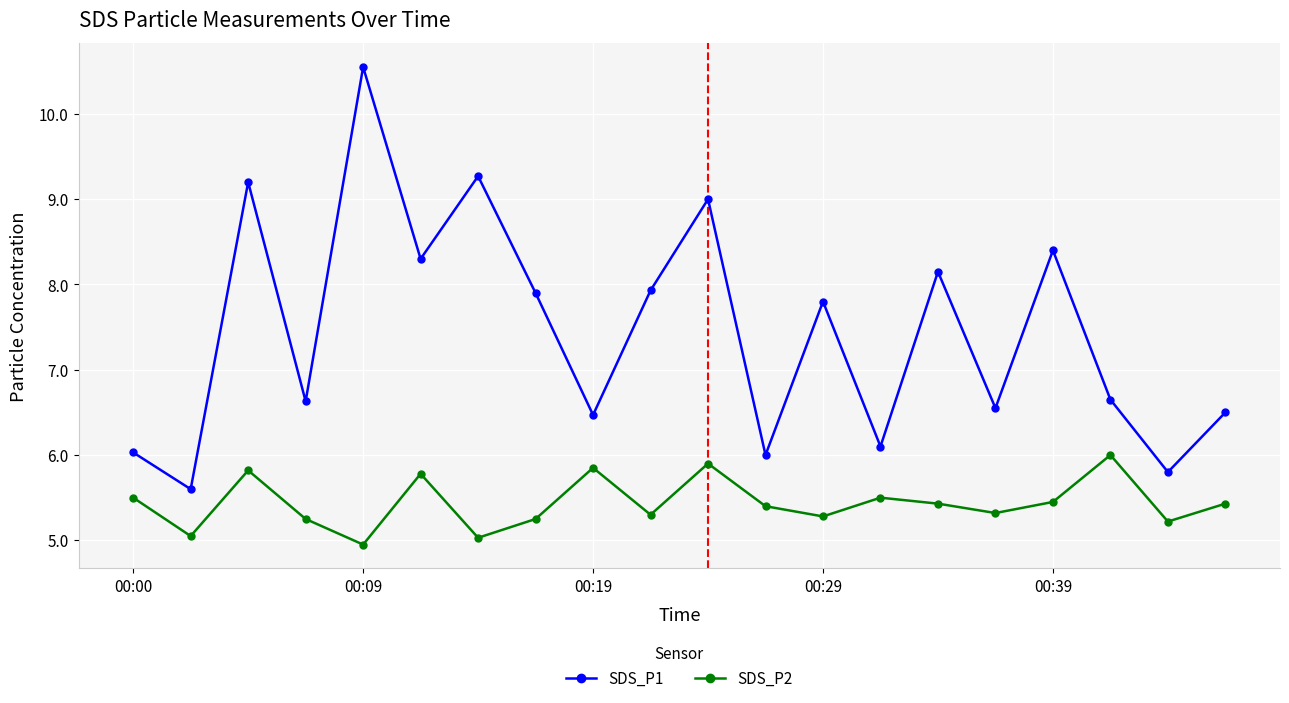

Which series has the largest total across all categories?

SDS_P1